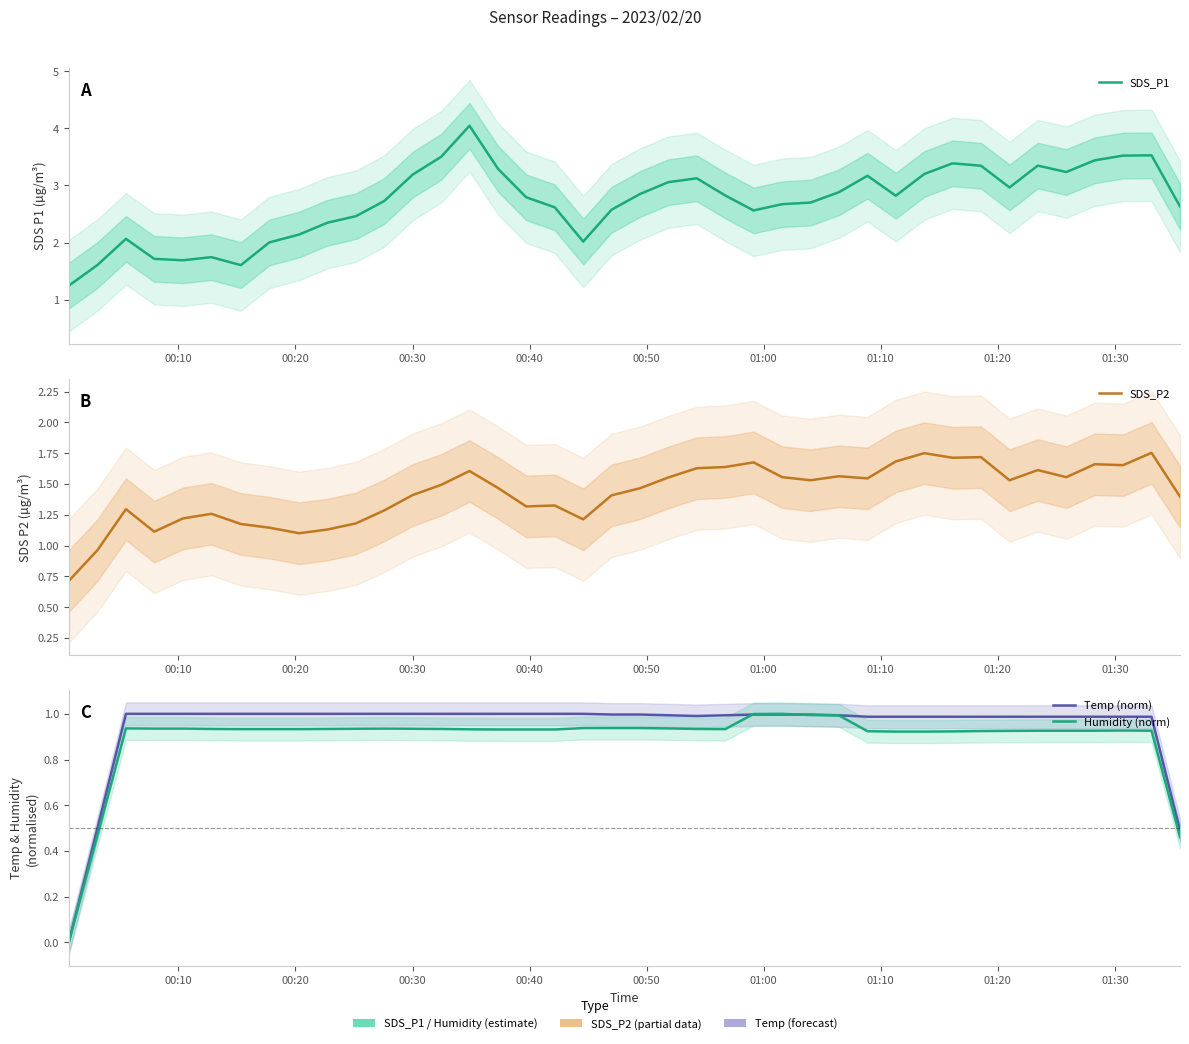

Which series has the largest total across all categories?

SDS_P1